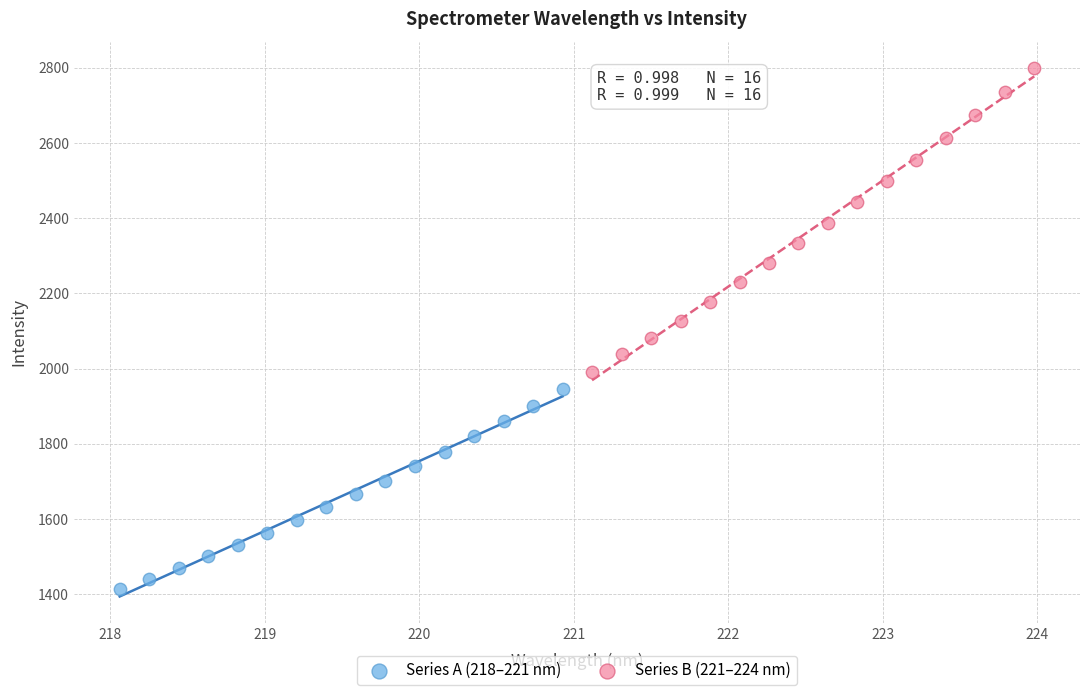

Which series contains the lowest Y value?

Series A (218–221 nm)